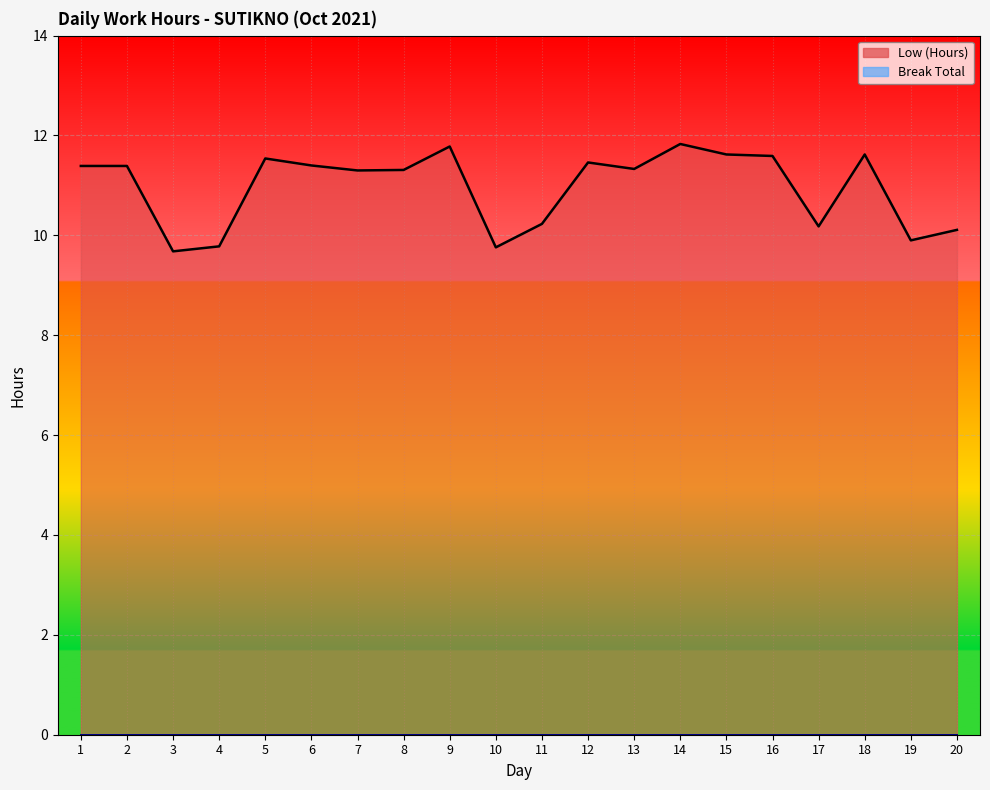

Which label corresponds to the smallest value in the chart?

3